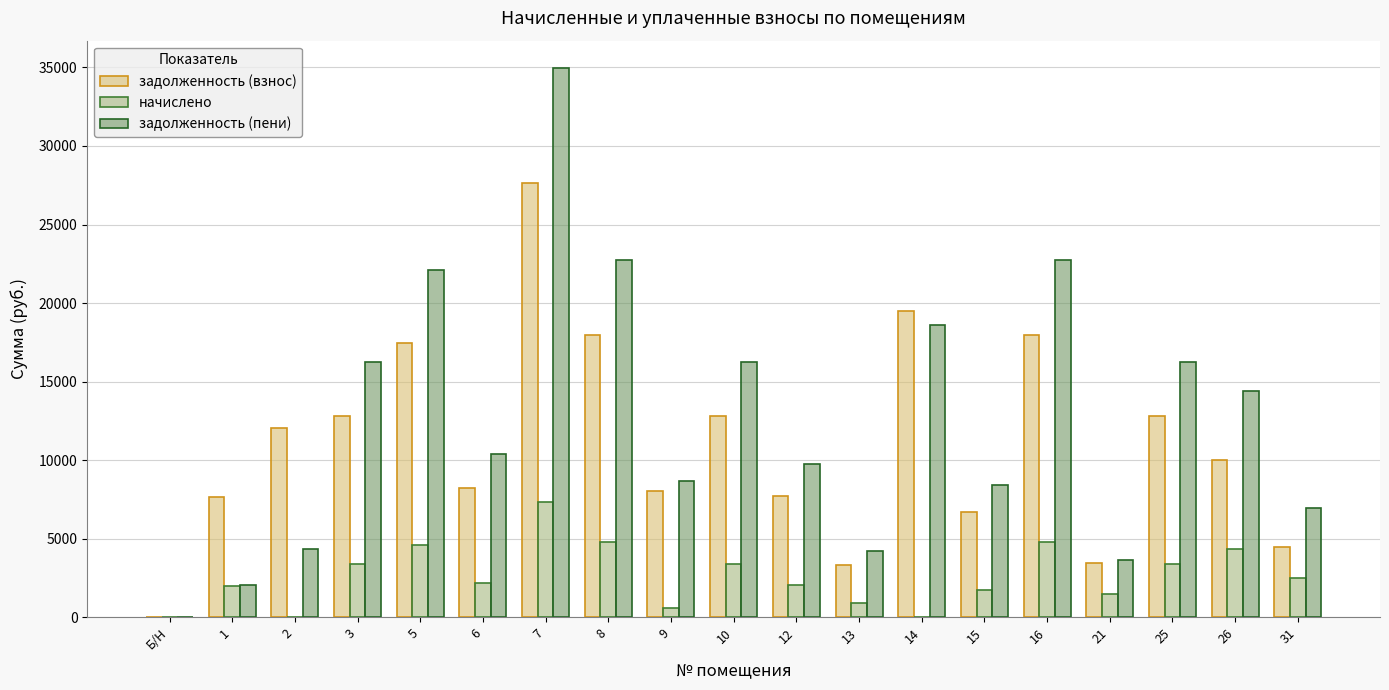

What is the maximum value shown in the chart?

34952.8